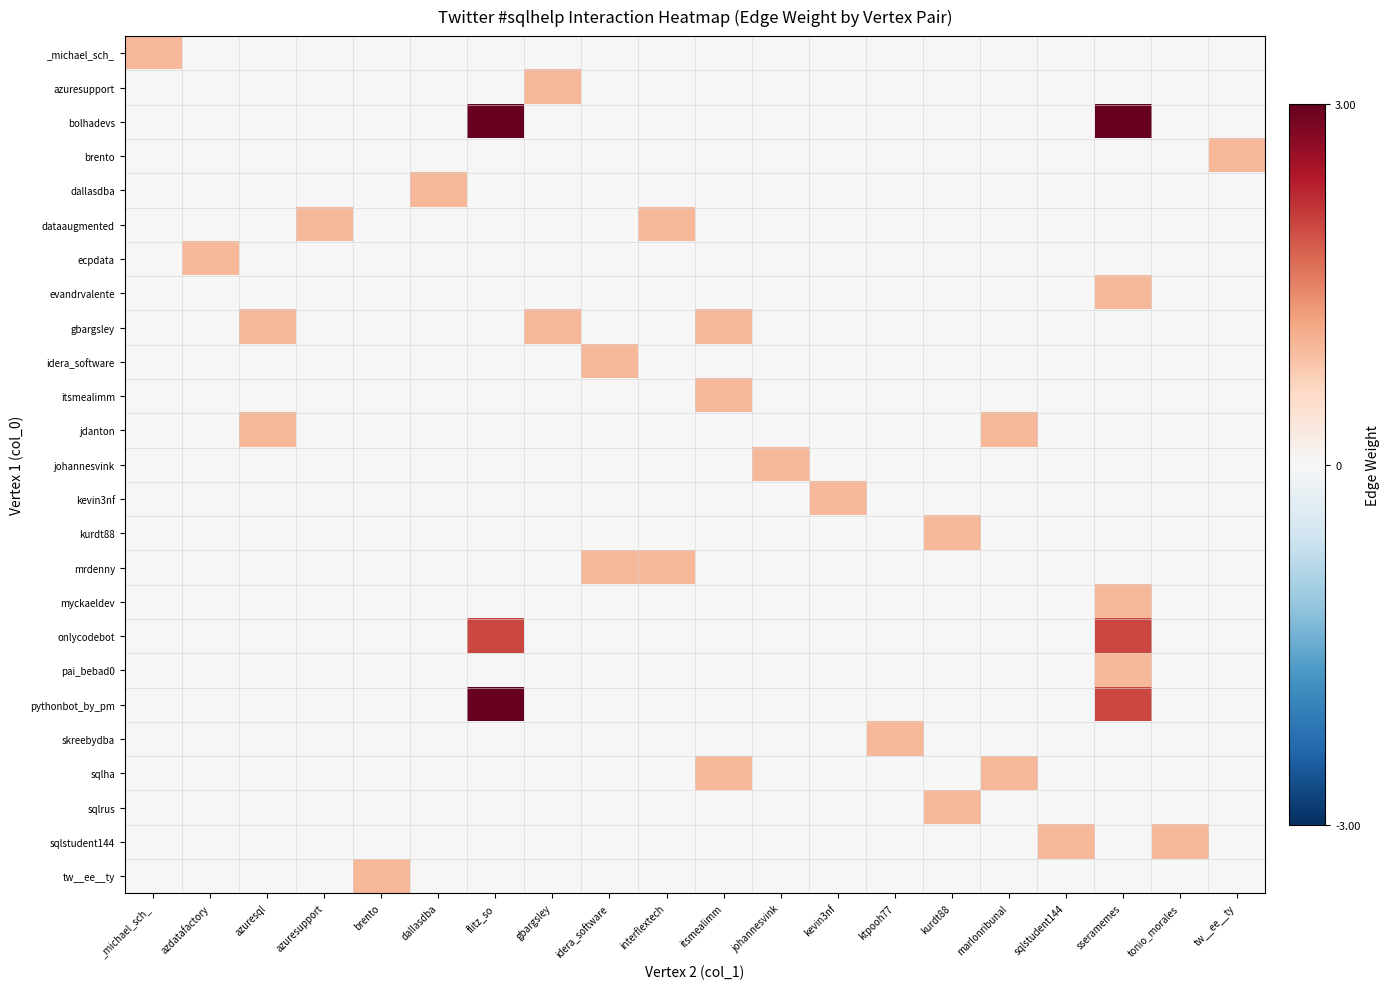

What is the greatest value displayed?

3